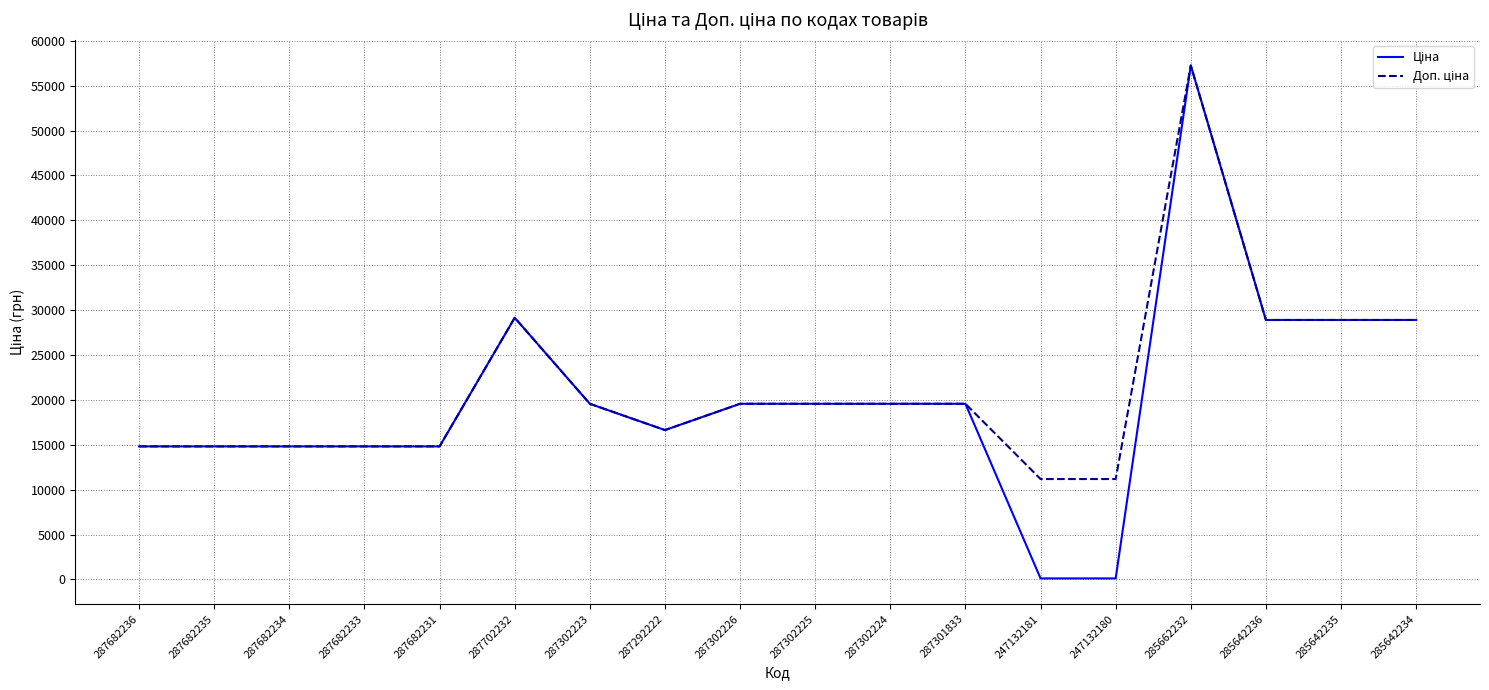

What is the greatest value displayed?

57258.0